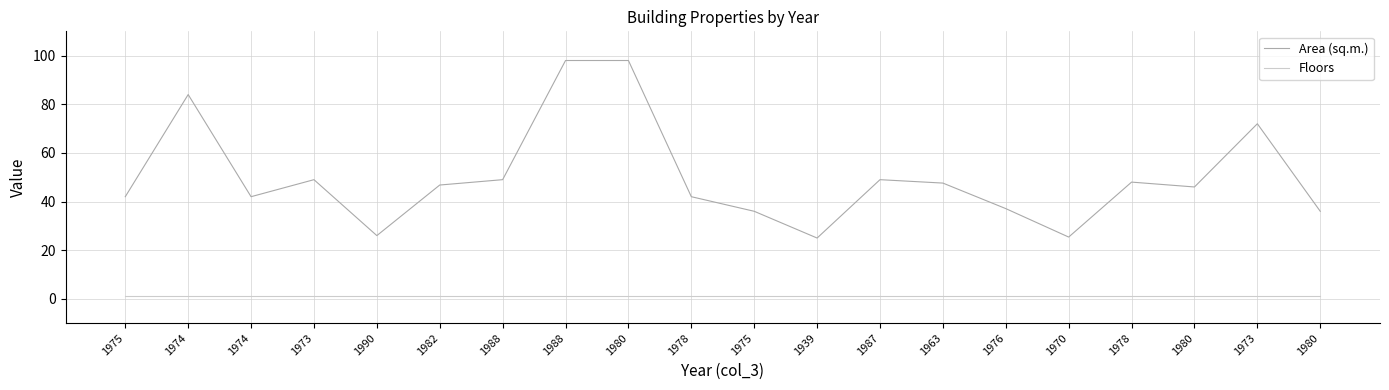

How many distinct data groups are displayed?

2